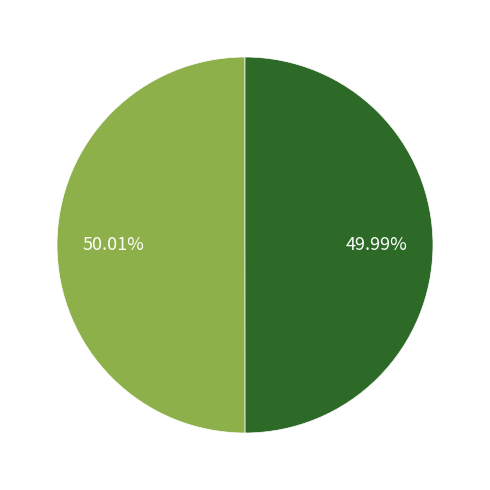

How many slices are in this pie chart?

2